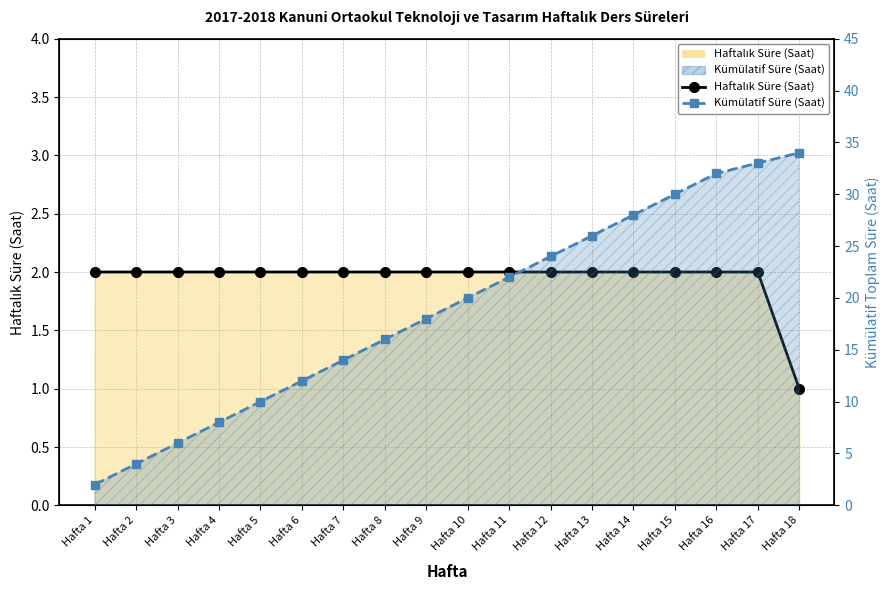

What is the difference between the maximum and minimum values in the Kümülatif Süre (Saat) series?

32